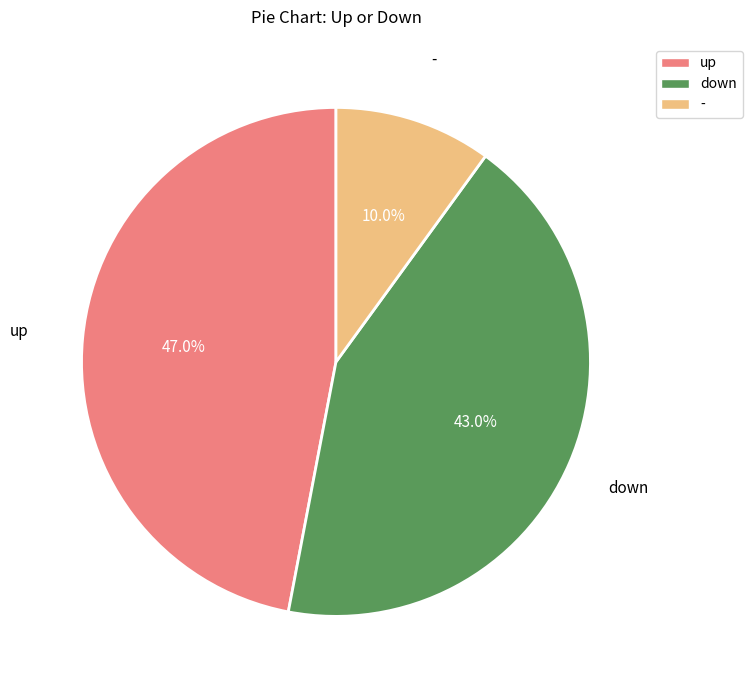

What is the smallest slice in the pie chart?

-